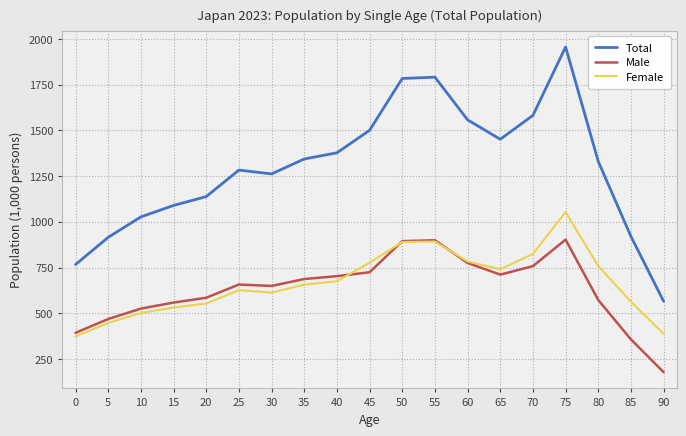

Does the chart display data point markers on the line(s)?

No